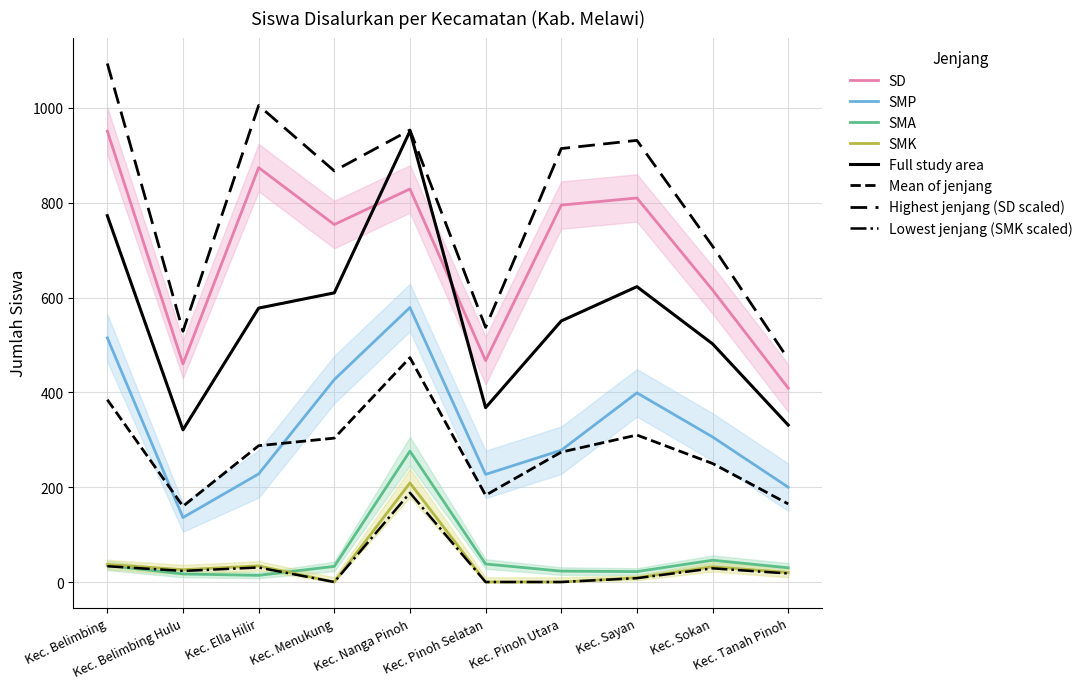

In SMA, how many points are lower than both neighbors (excluding endpoints)?

2